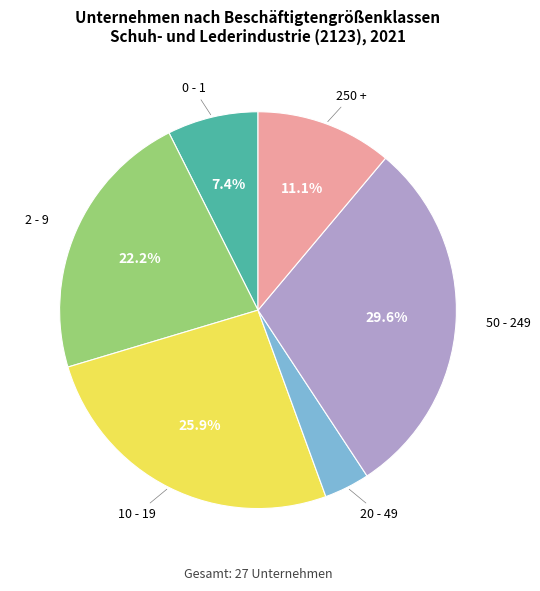

Is there any slice that represents more than half of the pie?

No